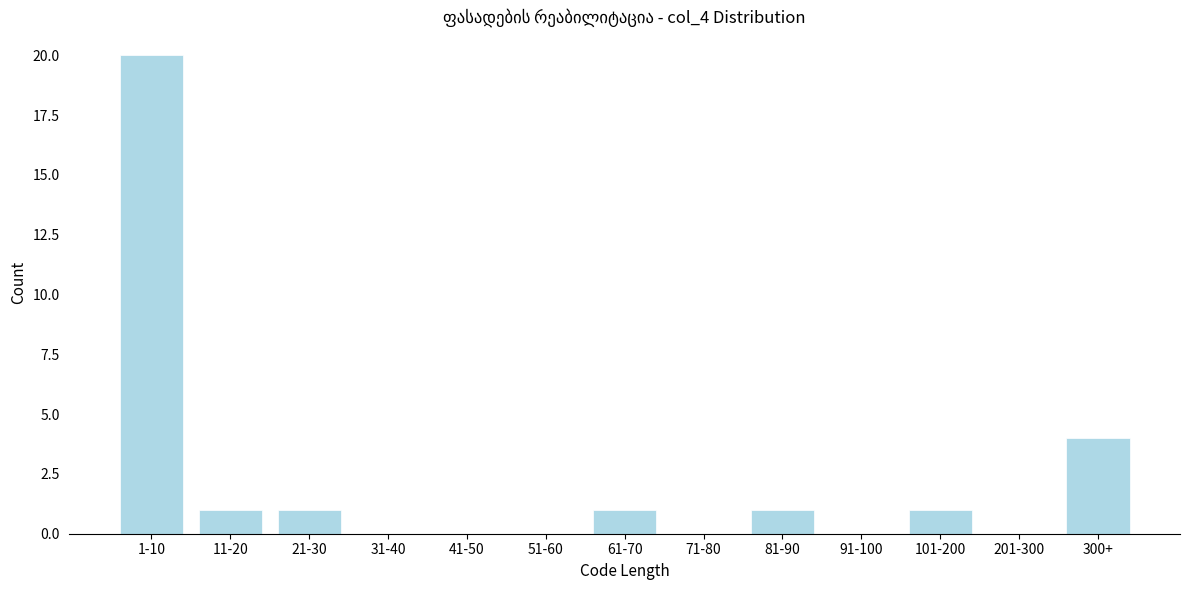

Reading left to right, what are all the values shown in this chart?

1-10=20	11-20=1	21-30=1	31-40=0	41-50=0	51-60=0	61-70=1	71-80=0	81-90=1	91-100=0	101-200=1	201-300=0	300+=4